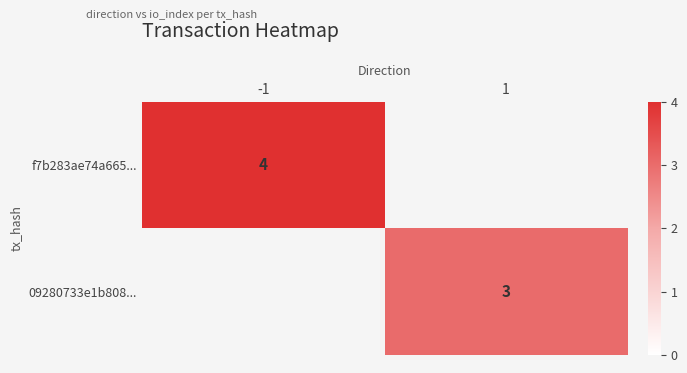

The 09280733e1b808... series shows 3 at 1. True or false?

True